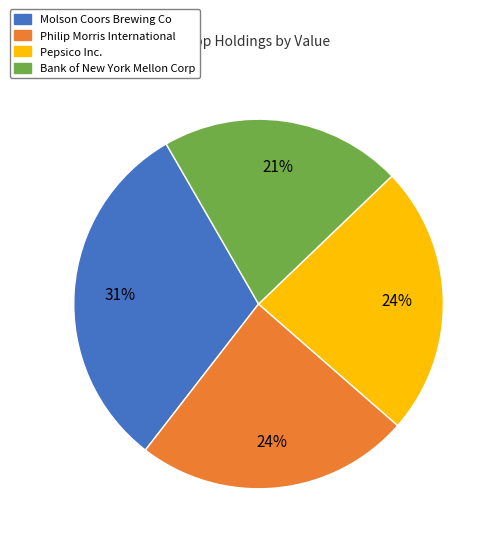

Is Pepsico Inc. the majority of the pie?

No